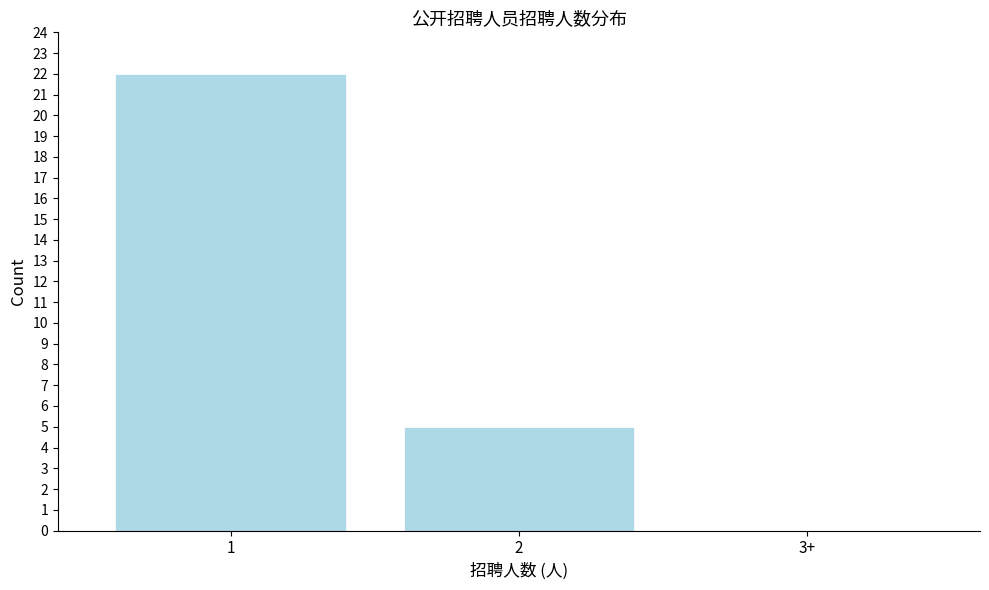

Reading left to right, extract all data points from this chart.

1=22	2=5	3+=0